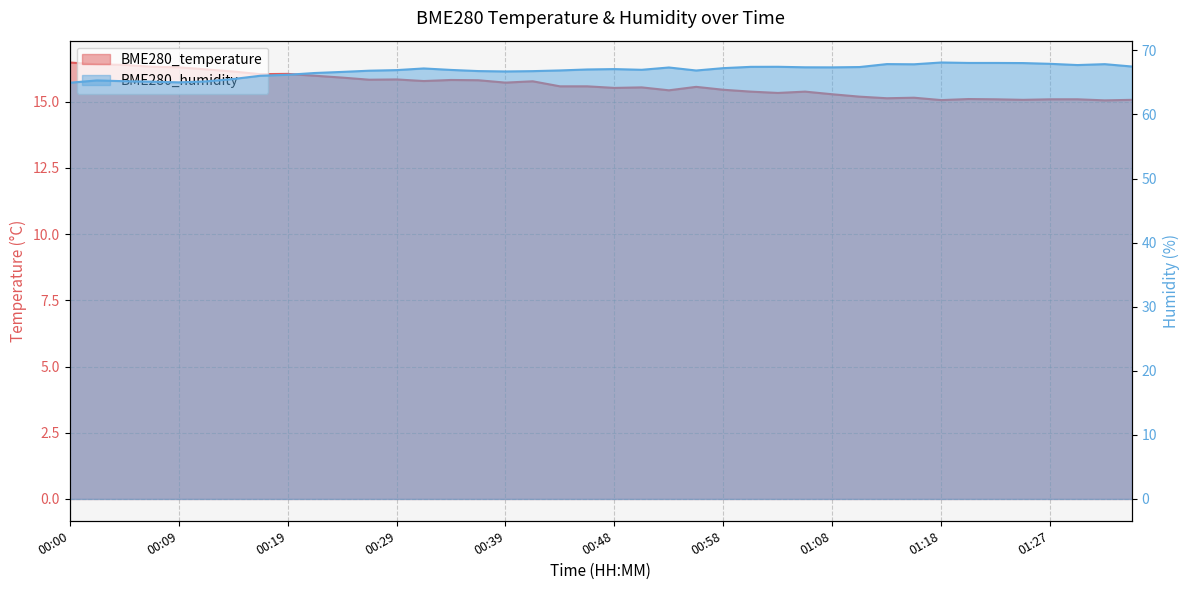

How many lines are shown in the chart?

2